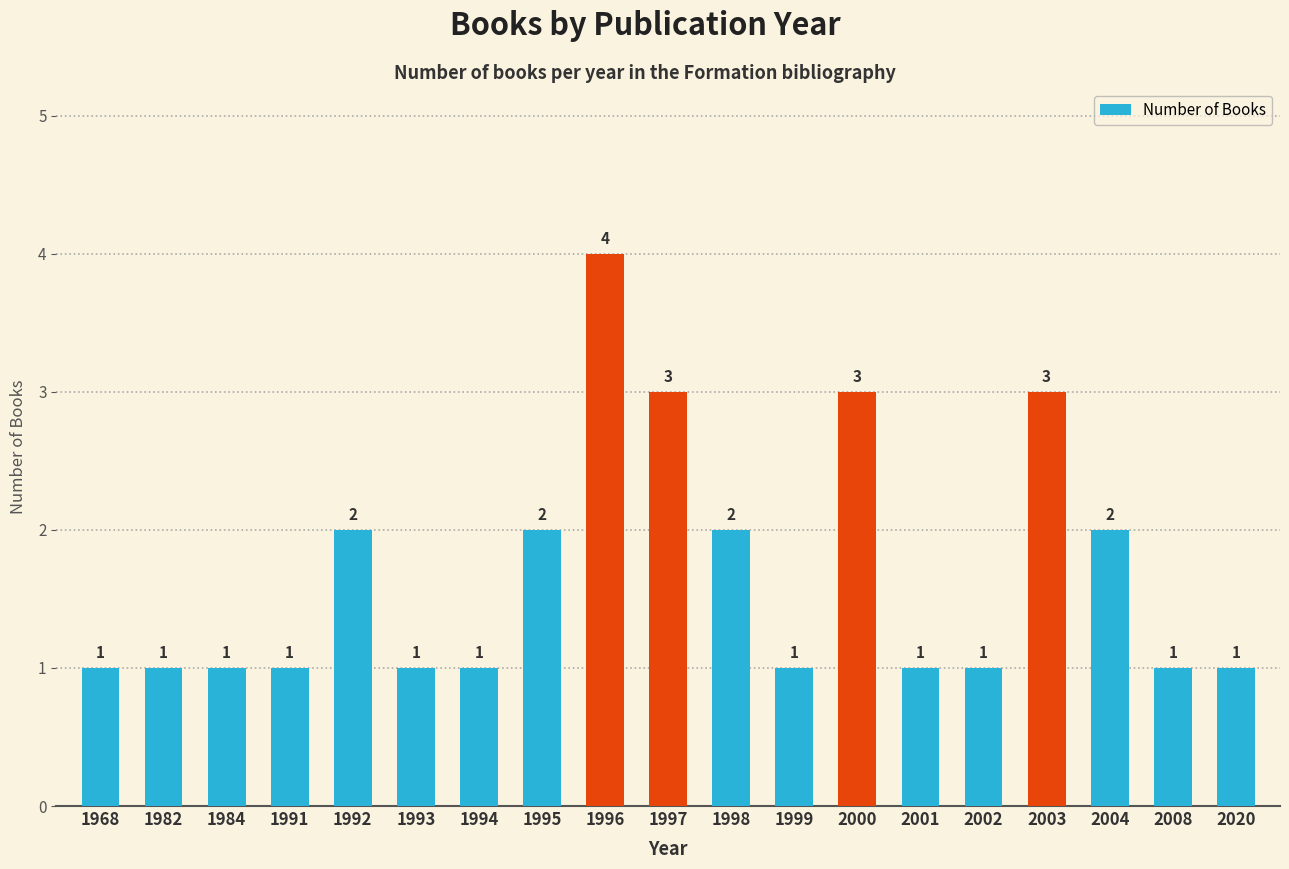

Between 1992 and 2003, which is larger?

2003